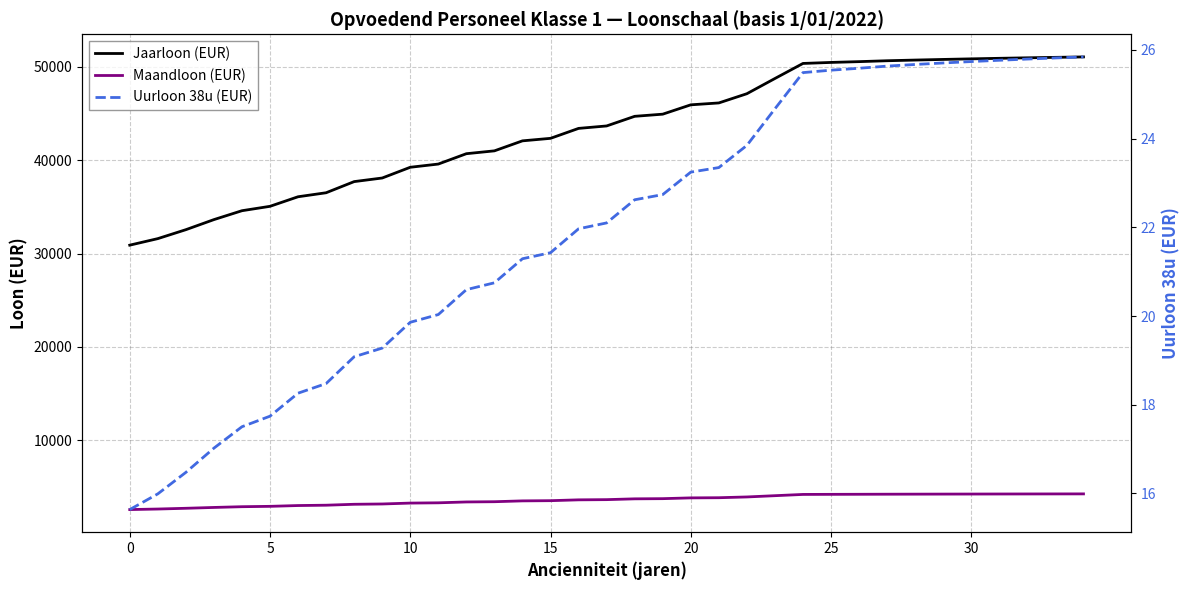

The Maandloon (EUR) series shows 5552.8 at 32. True or false?

False